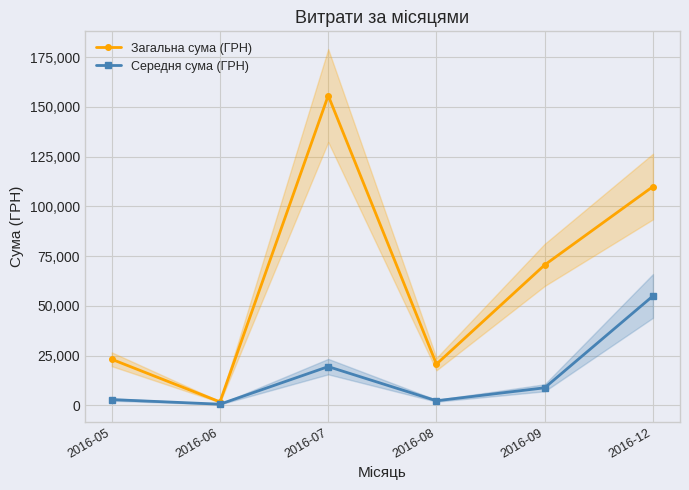

List the series in order of their peak value, lowest first.

Середня сума (ГРН), Загальна сума (ГРН)